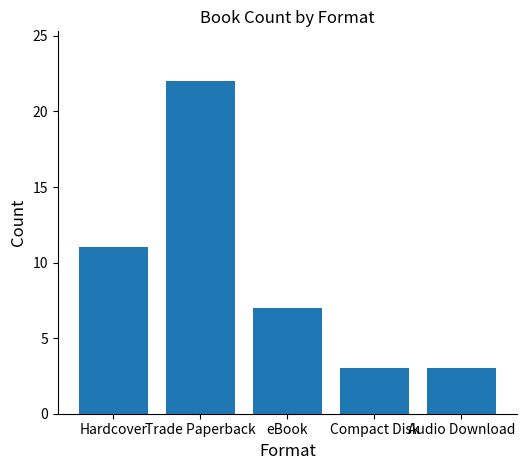

What is the difference between the maximum and second lowest values?

19